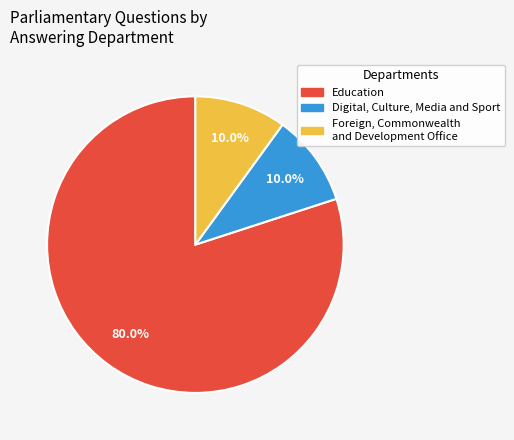

What is the ratio of the value at Education to the value at Foreign, Commonwealth and Development Office?

8.0